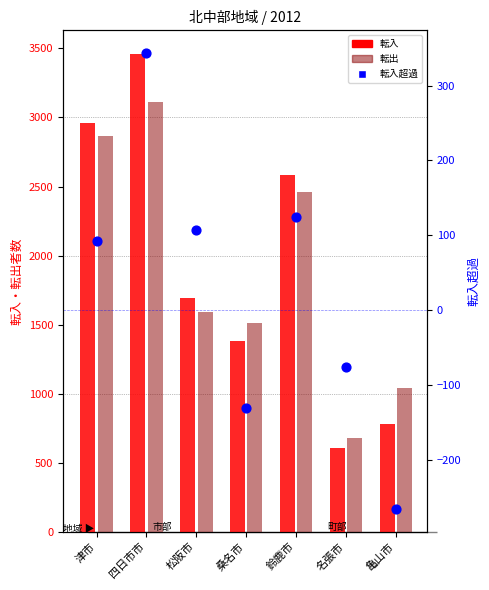

Which series contains the lowest Y value?

転入超過